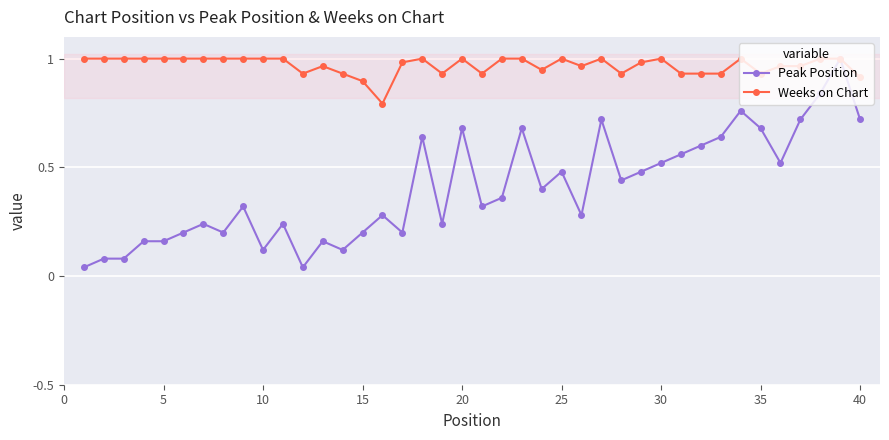

At how many categories does at least one series exceed 0?

40